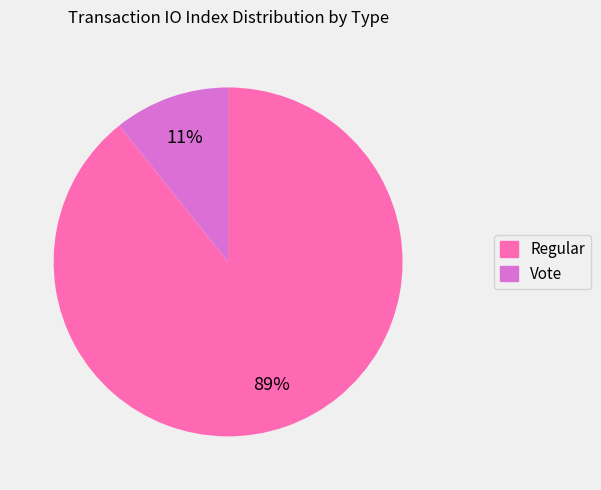

Rank the categories by value from lowest to highest.

Vote, Regular